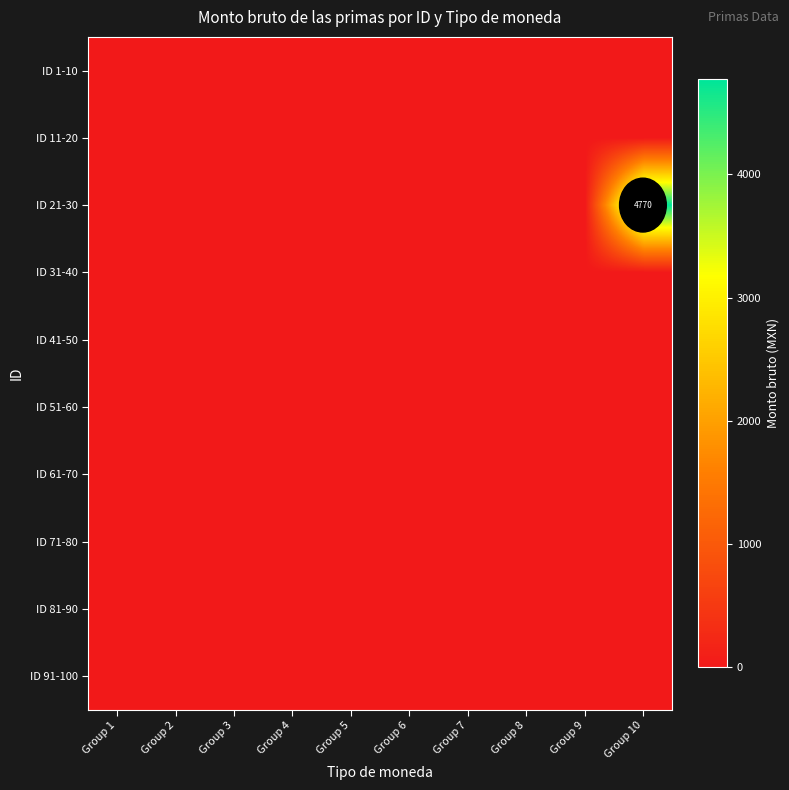

Which series has the largest total across all categories?

ID 21-30